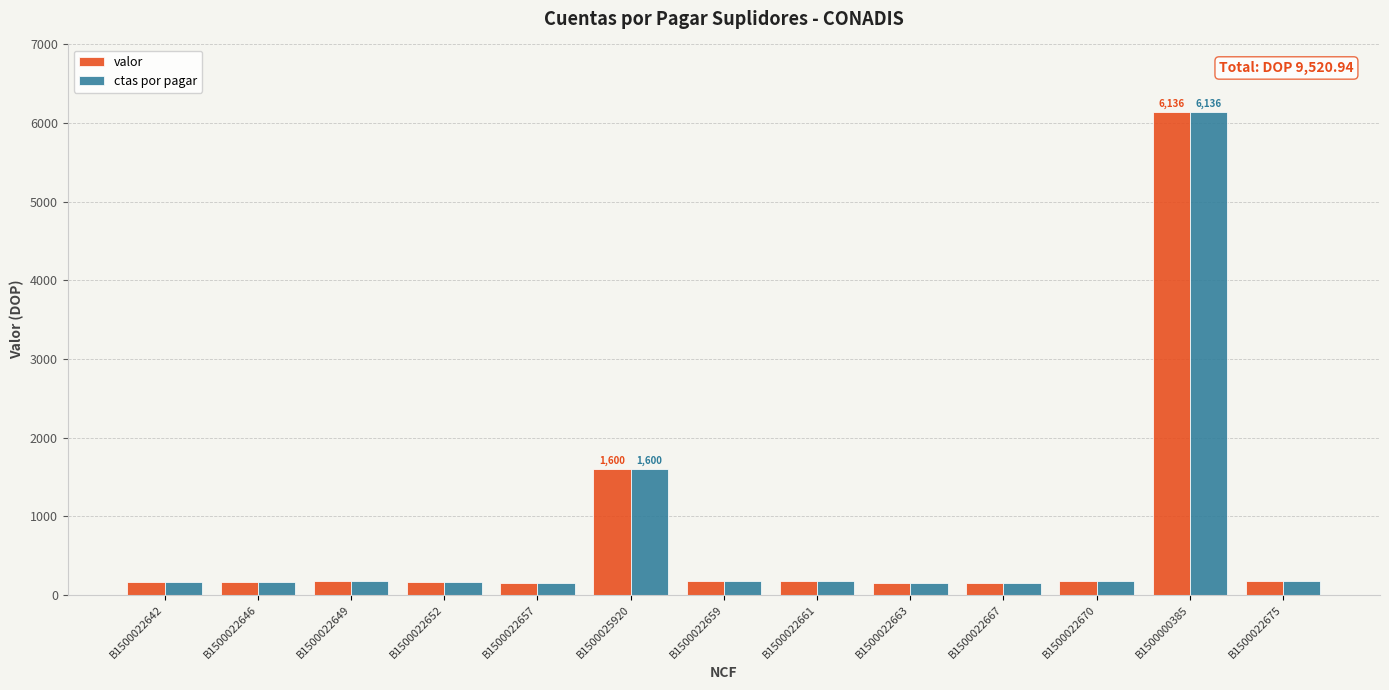

How many series are shown in this chart?

2